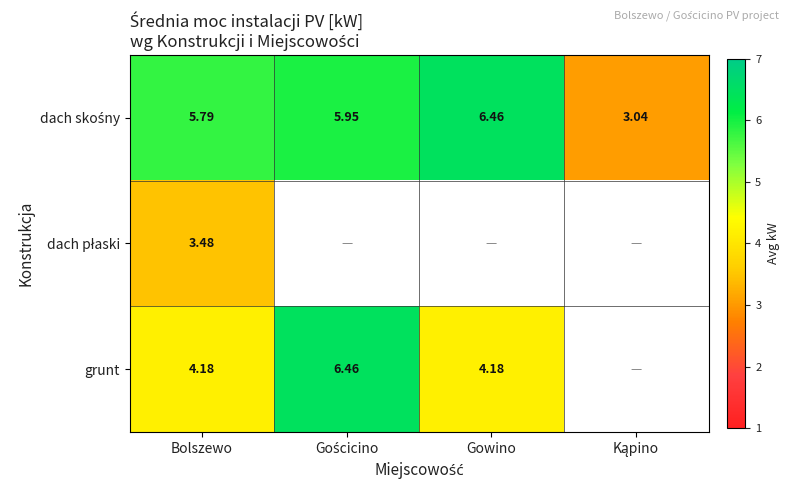

How many data points in dach skośny are less than 5?

1